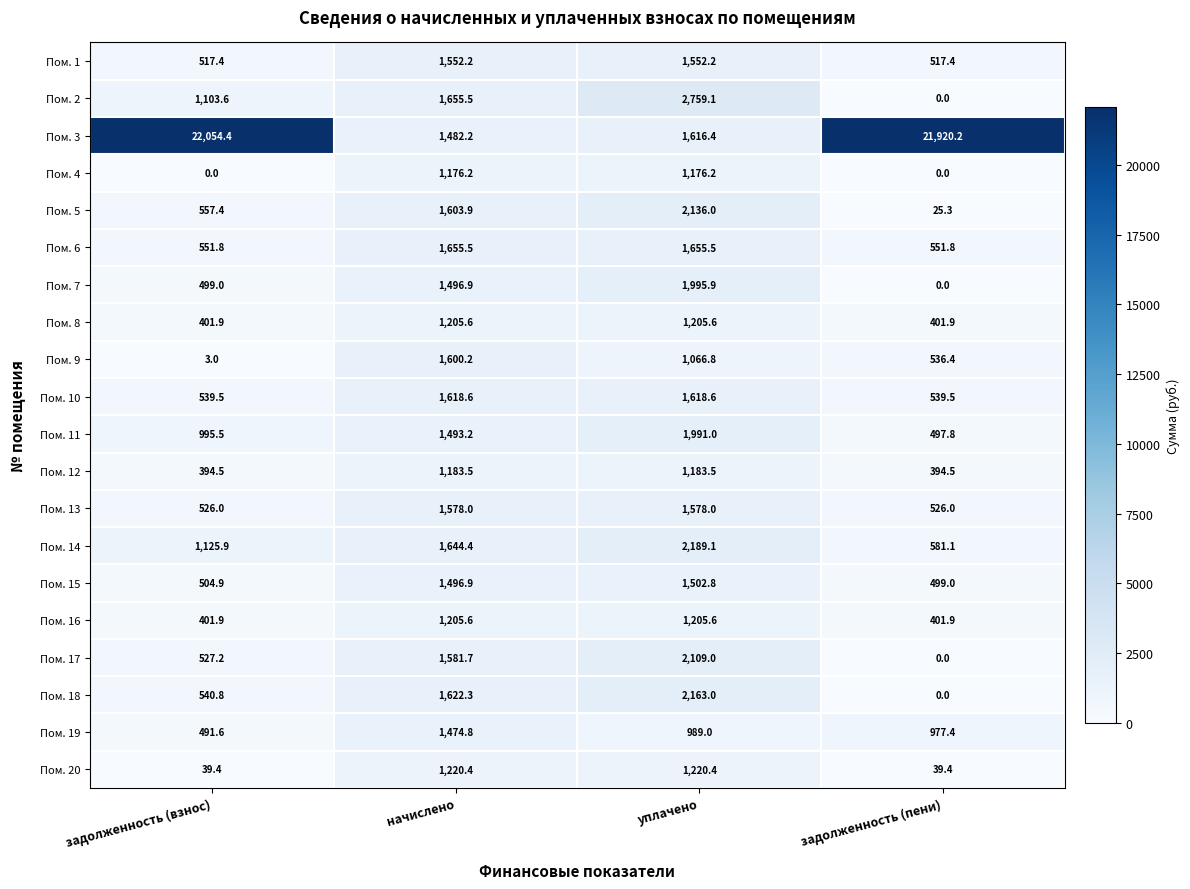

At which label does Пом. 14 first exceed 1644?

начислено